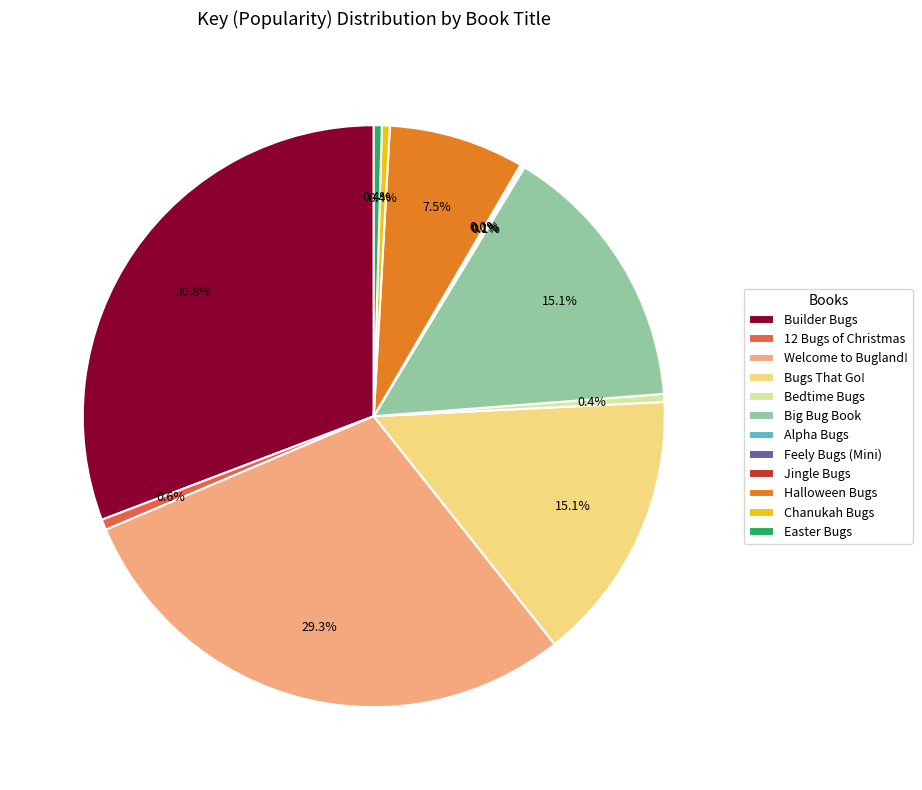

Between 12 Bugs of Christmas and Big Bug Book, which is larger?

Big Bug Book